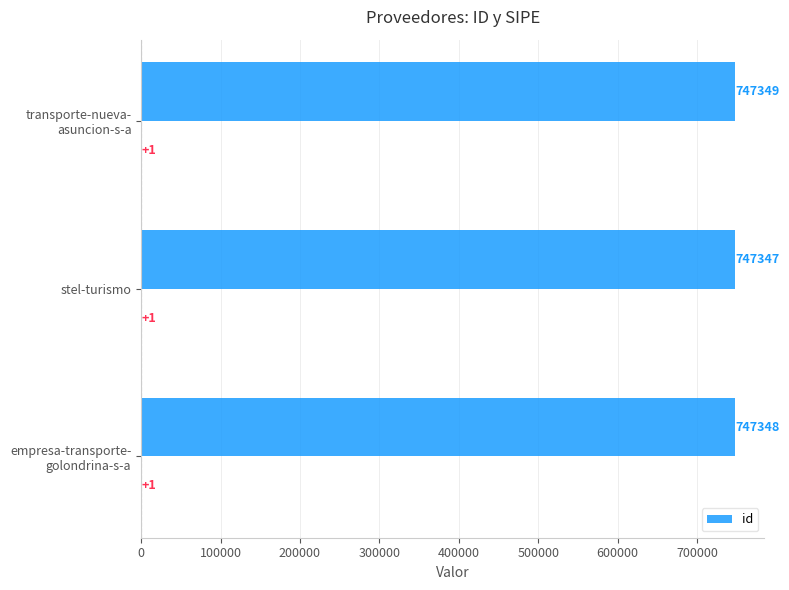

How many categories are shown in the chart?

3